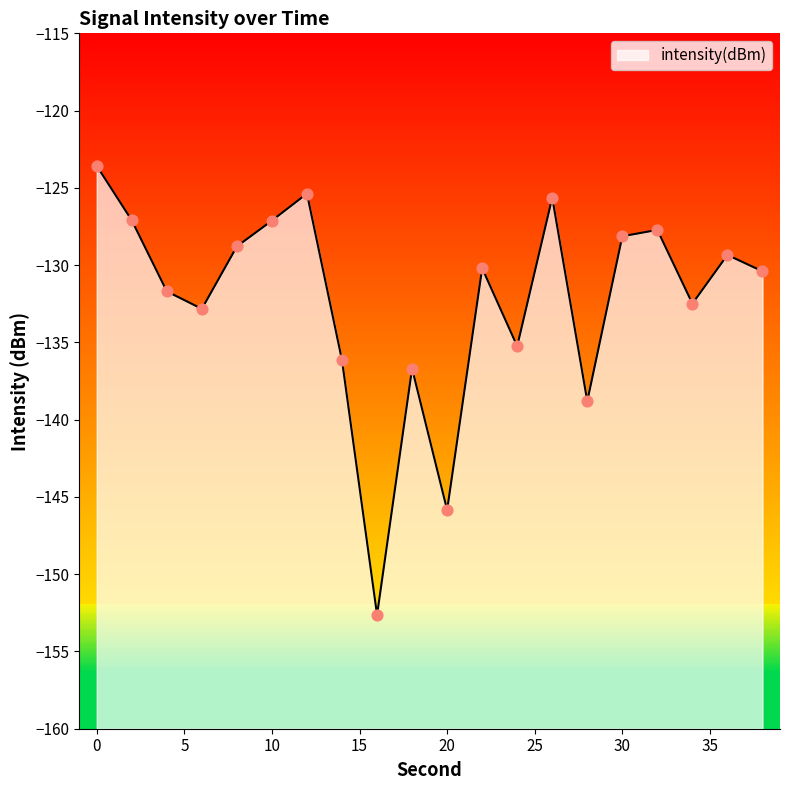

What is the change in value from 2 to 30?

-1.0